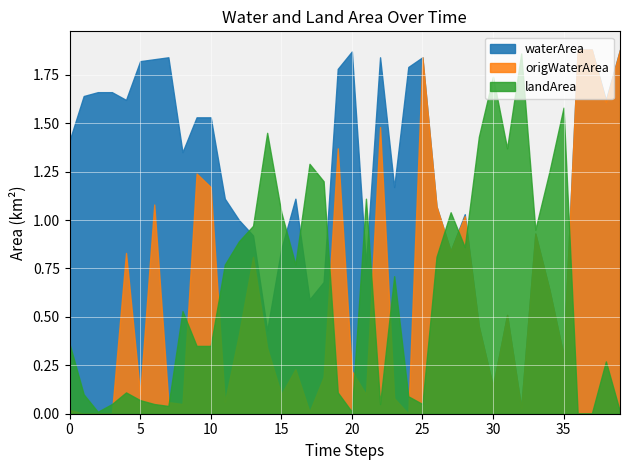

At how many categories does at least one series exceed 0?

40